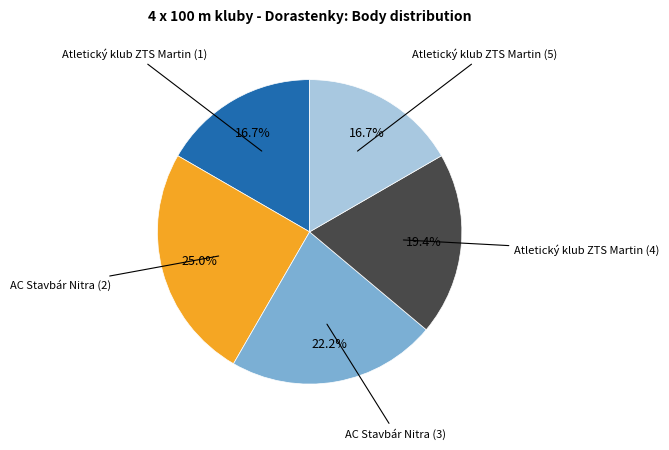

Is there any slice that represents more than half of the pie?

No